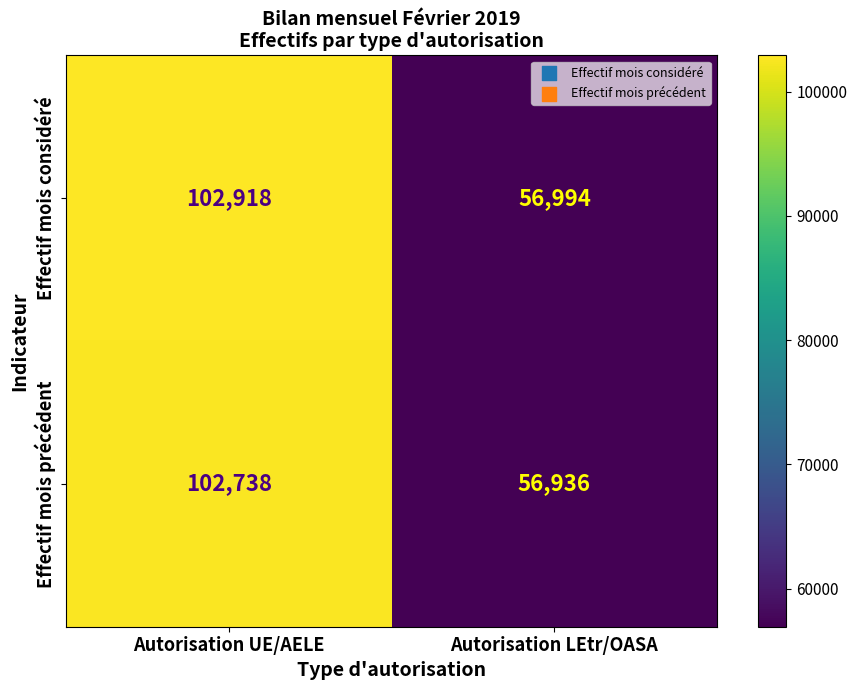

Which category has the lowest value across all series?

Autorisation LEtr/OASA